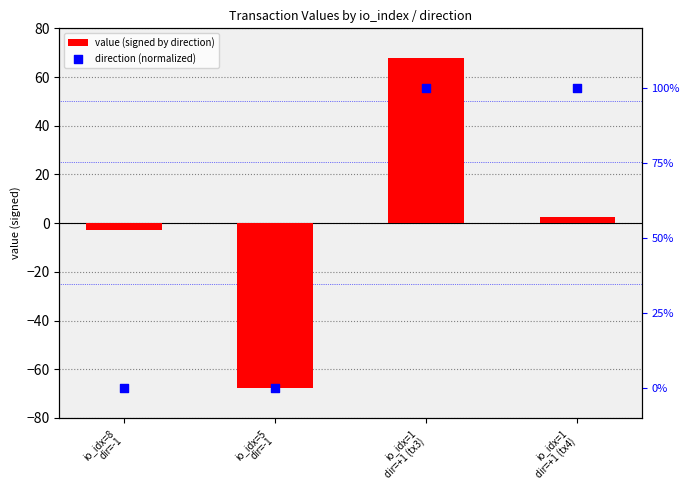

Which series has the largest Y range (max minus min)?

value (signed by direction)